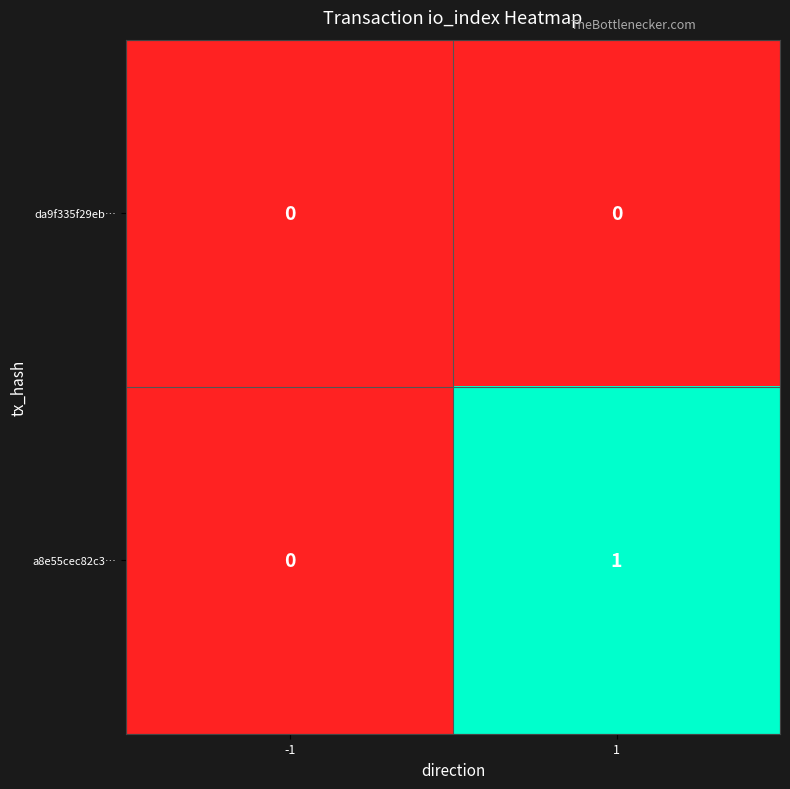

The value of a8e55cec82c3… at -1 is 0. True or false?

True